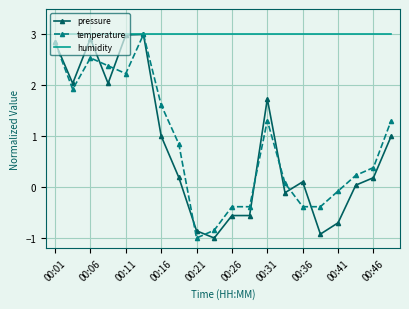

What is the smallest value displayed?

-1.0